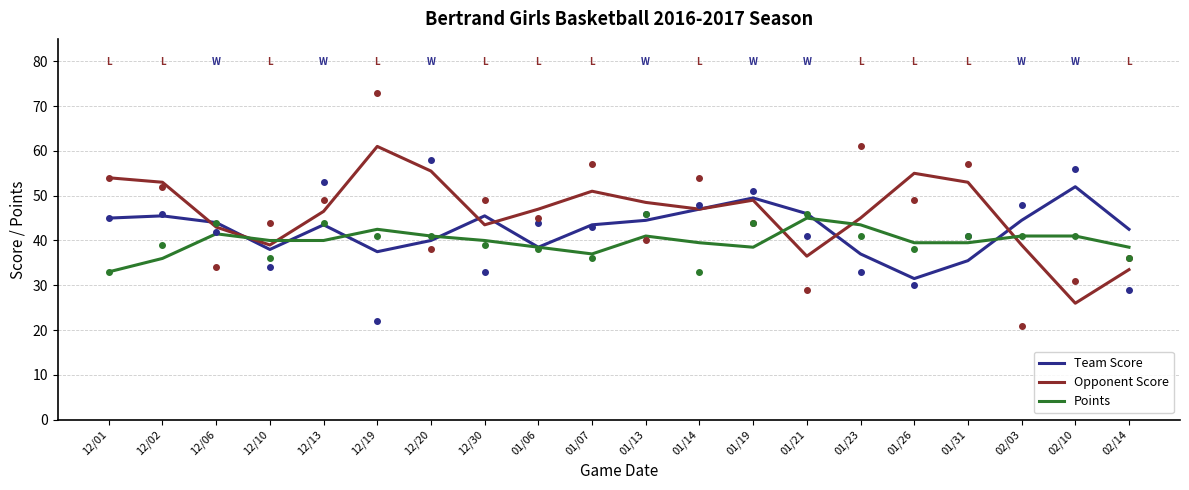

Reading left to right, extract all data points from this chart.

Team Score: 12/01=45.0	12/02=45.5	12/06=44.0	12/10=38.0	12/13=43.5	12/19=37.5	12/20=40.0	12/30=45.5	01/06=38.5	01/07=43.5	01/13=44.5	01/14=47.0	01/19=49.5	01/21=46.0	01/23=37.0	01/26=31.5	01/31=35.5	02/03=44.5	02/10=52.0	02/14=42.5
Opponent Score: 12/01=54.0	12/02=53.0	12/06=43.0	12/10=39.0	12/13=46.5	12/19=61.0	12/20=55.5	12/30=43.5	01/06=47.0	01/07=51.0	01/13=48.5	01/14=47.0	01/19=49.0	01/21=36.5	01/23=45.0	01/26=55.0	01/31=53.0	02/03=39.0	02/10=26.0	02/14=33.5
Points: 12/01=33.0	12/02=36.0	12/06=41.5	12/10=40.0	12/13=40.0	12/19=42.5	12/20=41.0	12/30=40.0	01/06=38.5	01/07=37.0	01/13=41.0	01/14=39.5	01/19=38.5	01/21=45.0	01/23=43.5	01/26=39.5	01/31=39.5	02/03=41.0	02/10=41.0	02/14=38.5